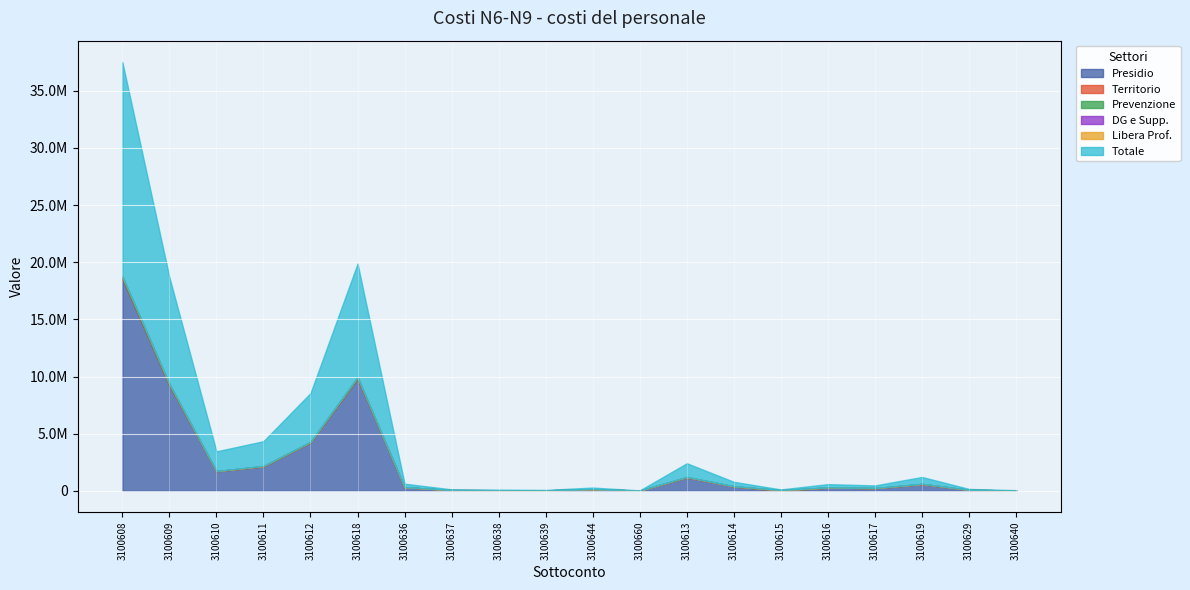

Where does the Prevenzione series first go above 3617?

3100608